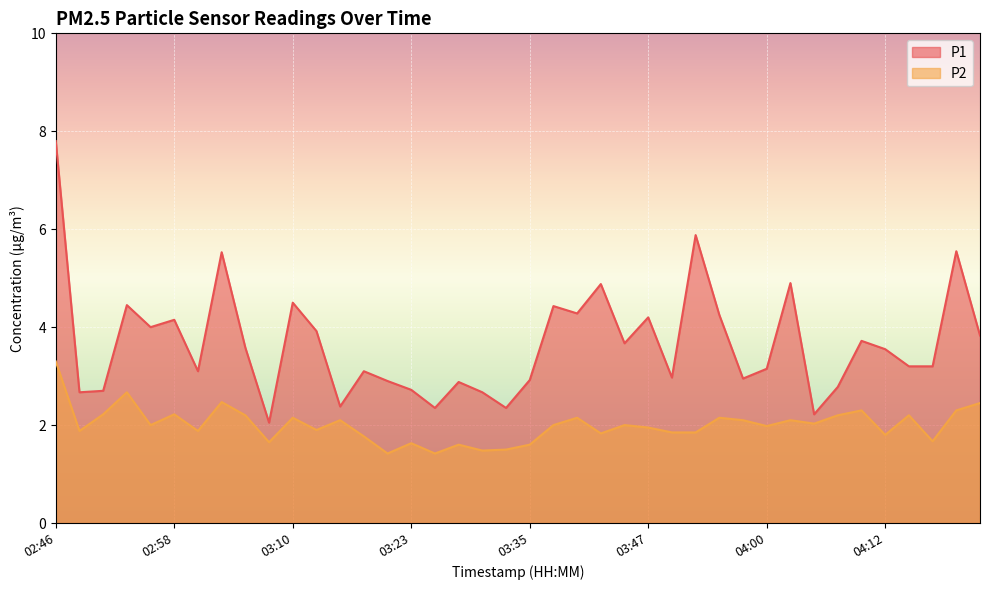

Which category has the highest value across all series?

02:46